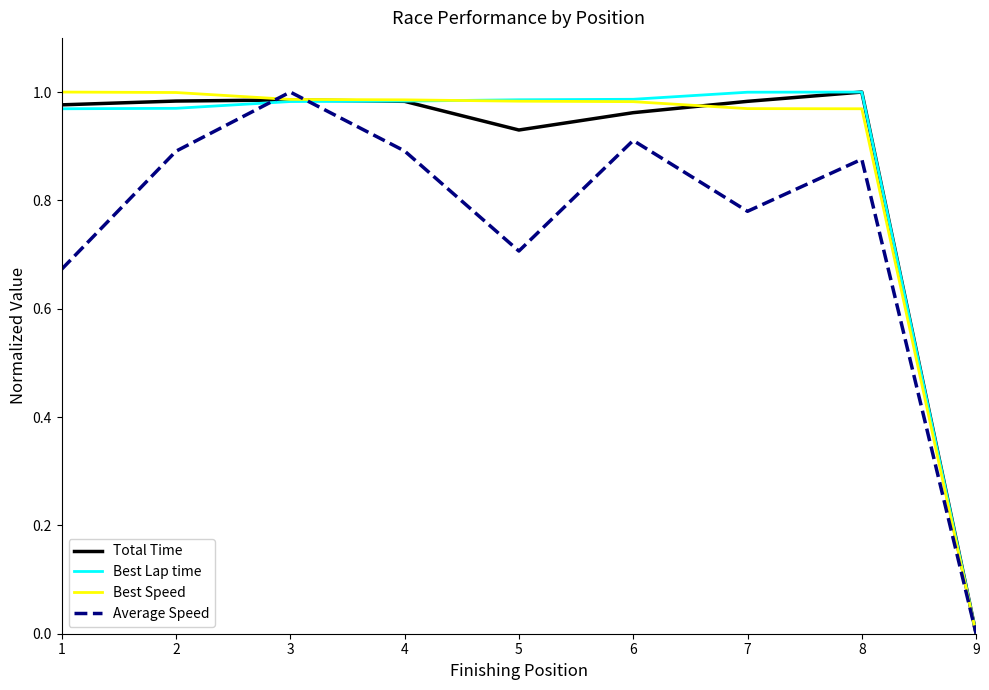

What is the total value across all series at 3?

4.0